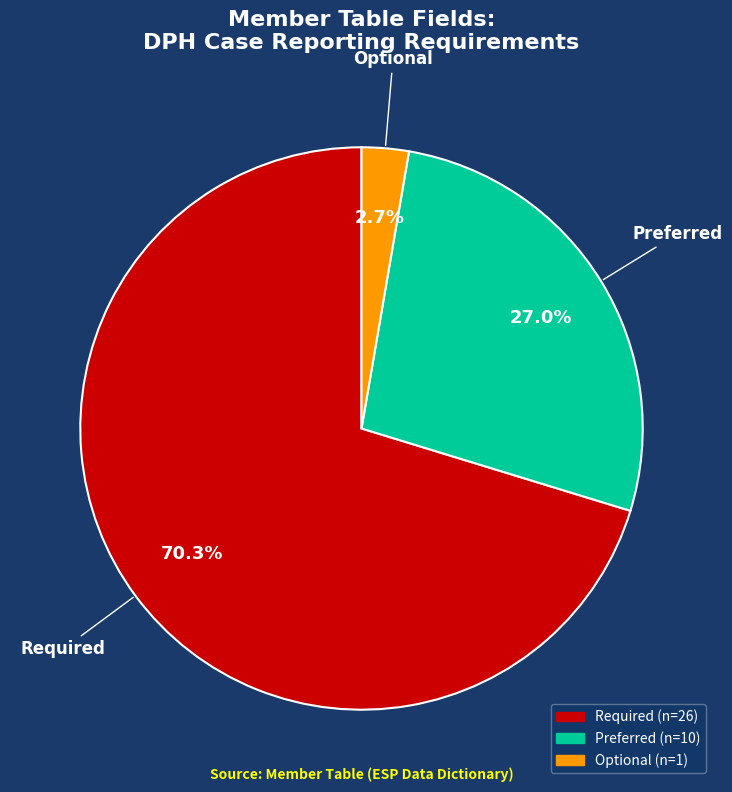

To the nearest percent, what is the combined percentage of Preferred and Optional?

30%